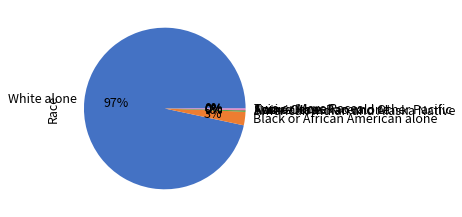

What is the largest slice in the pie chart?

White alone